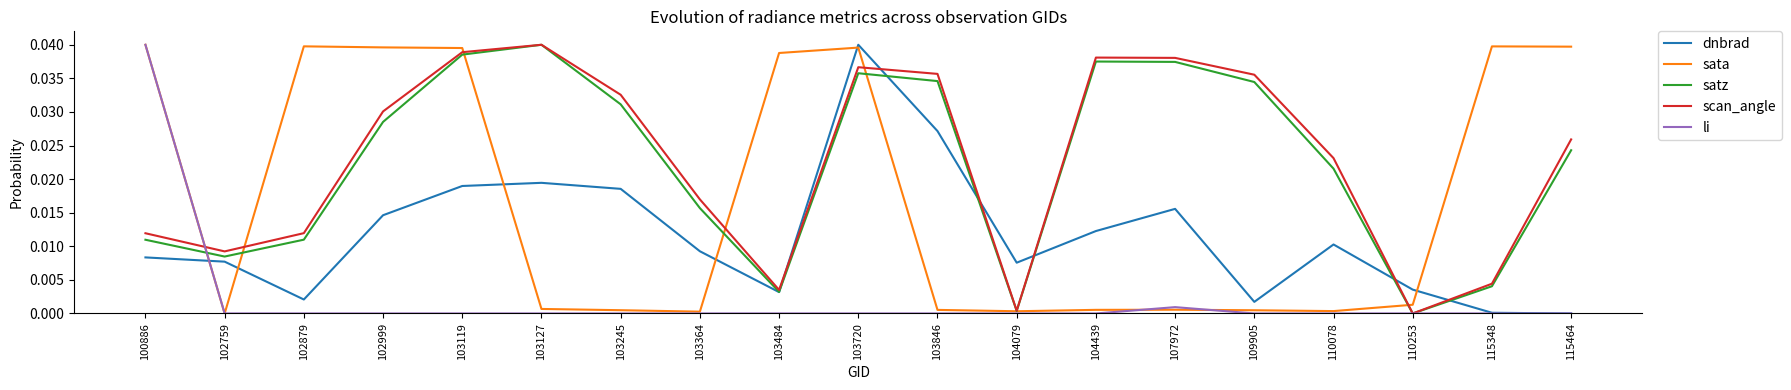

Which series changed the most between 104079 and 110078?

scan_angle